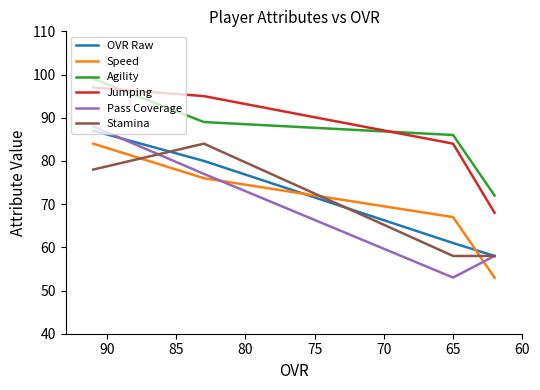

True or false: OVR Raw has more than 1 interior local peaks.

False